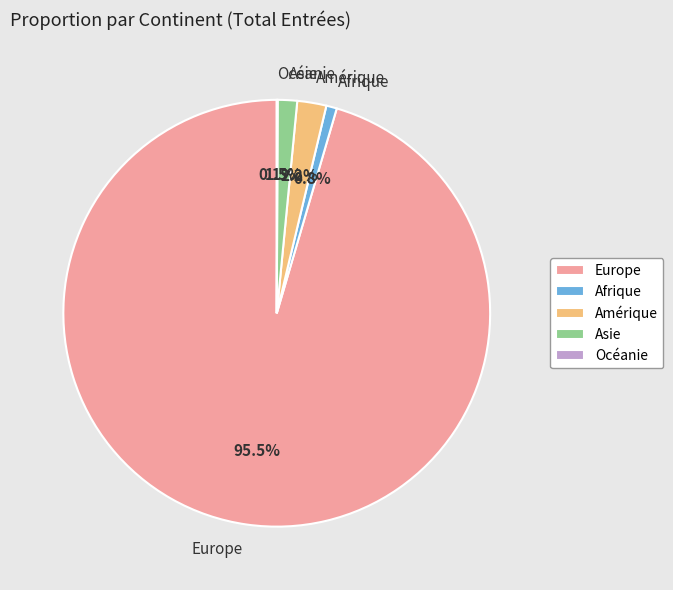

What percentage is NOT represented by Amérique?

97.8%